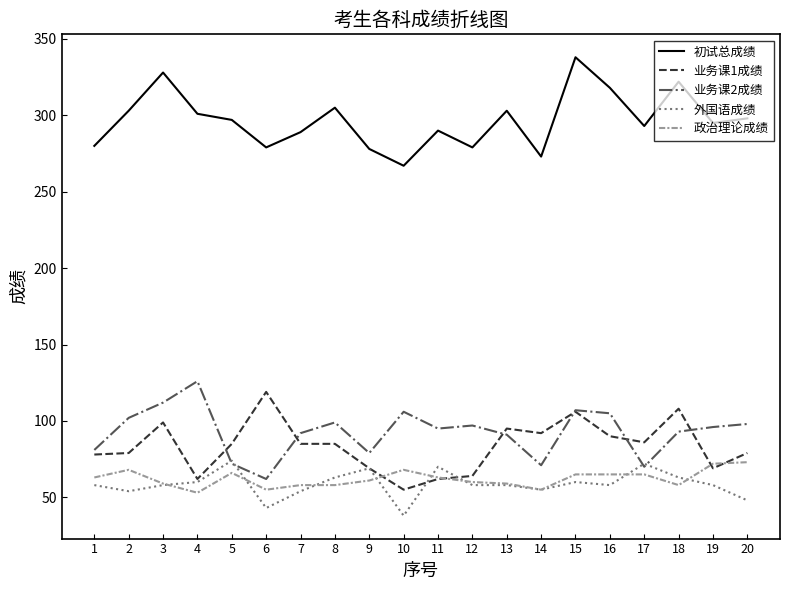

What is the maximum value shown in the chart?

338